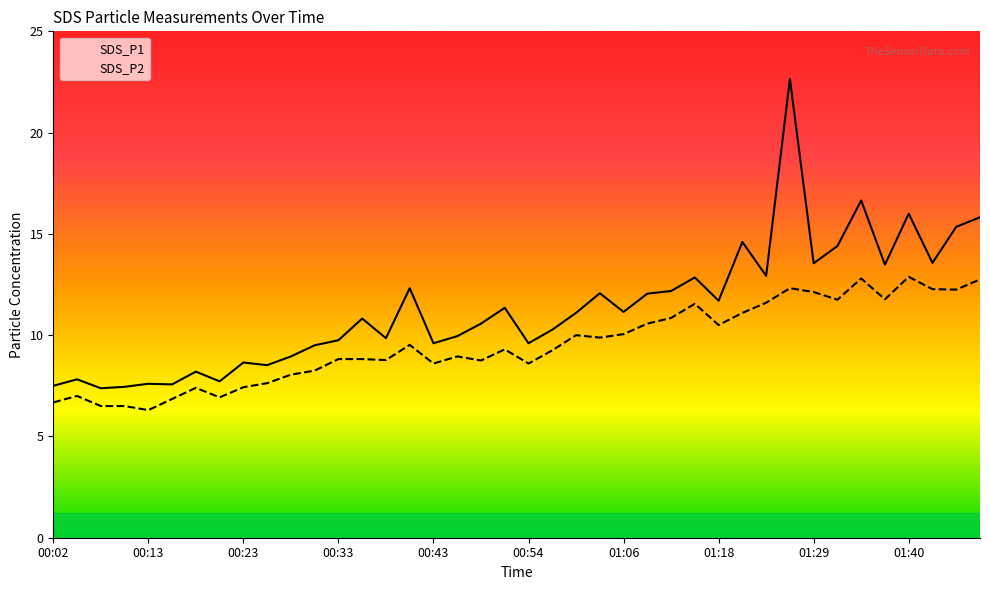

List the series in order of their overall mean, lowest first.

SDS_P2, SDS_P1